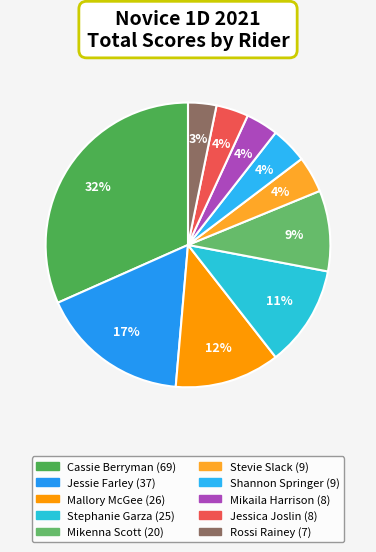

Which has a higher value, Mikenna Scott or Jessica Joslin?

Mikenna Scott